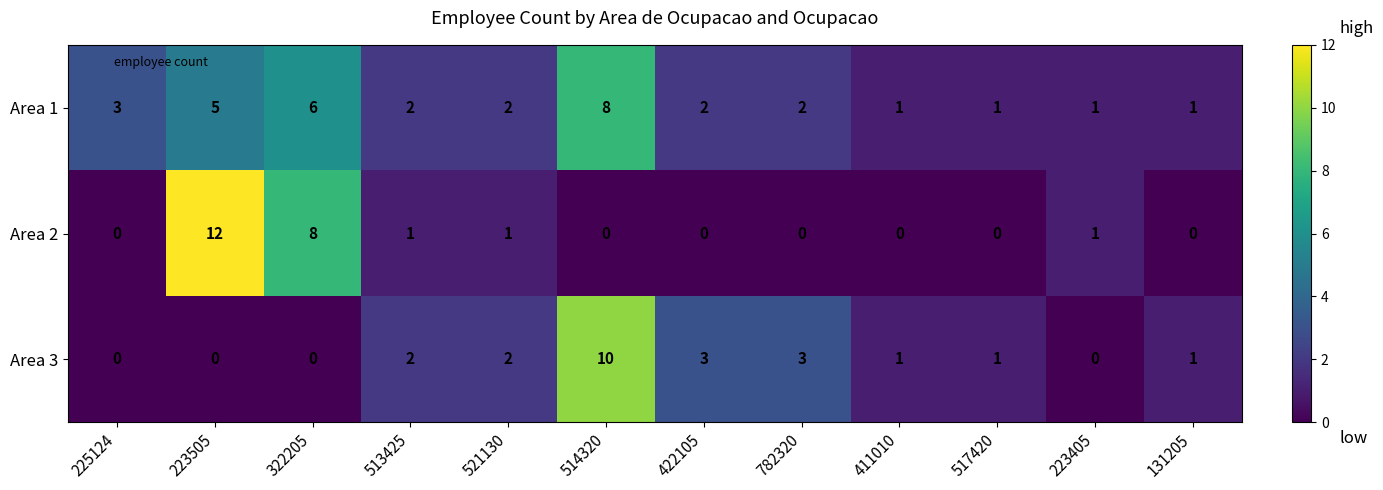

What is the sum of the Area 1 values at 225124 and 131205?

4